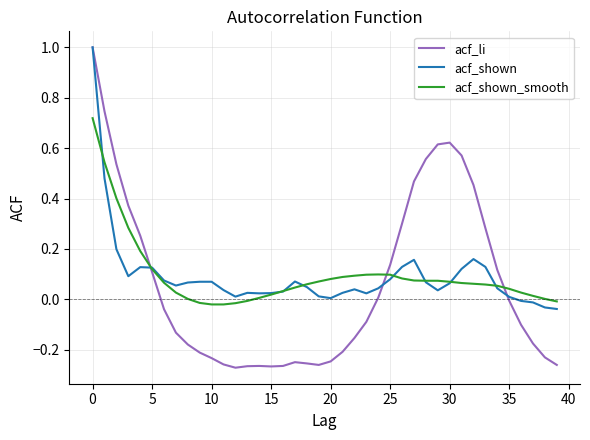

What is the highest value of the acf_shown series?

1.0